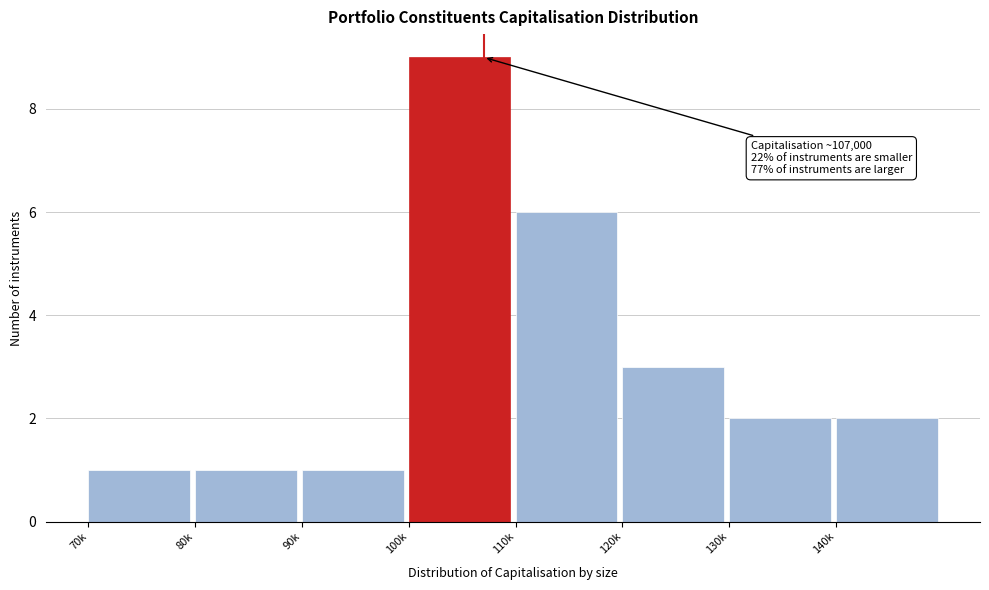

Reading left to right, extract all data points from this chart.

1	1	1	9	6	3	2	2